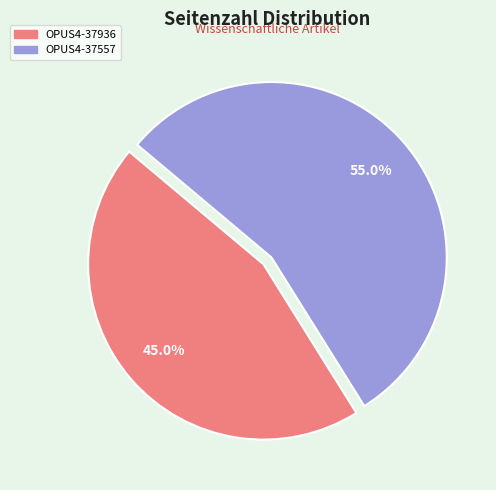

Does any single category account for the majority?

Yes